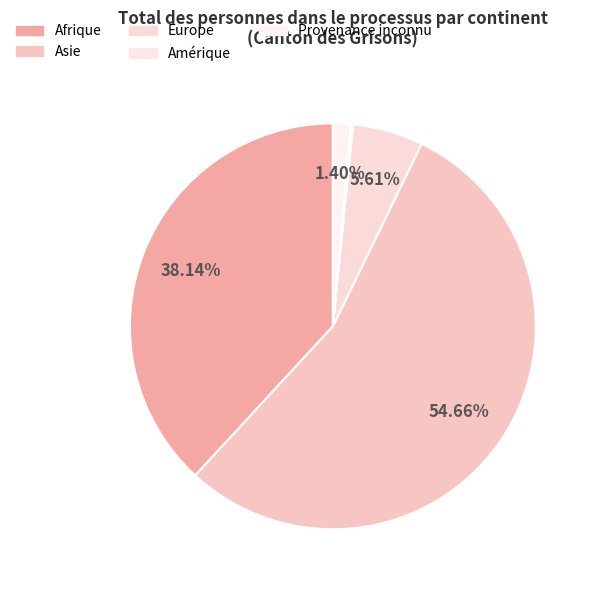

What is the largest slice in the pie chart?

Asie